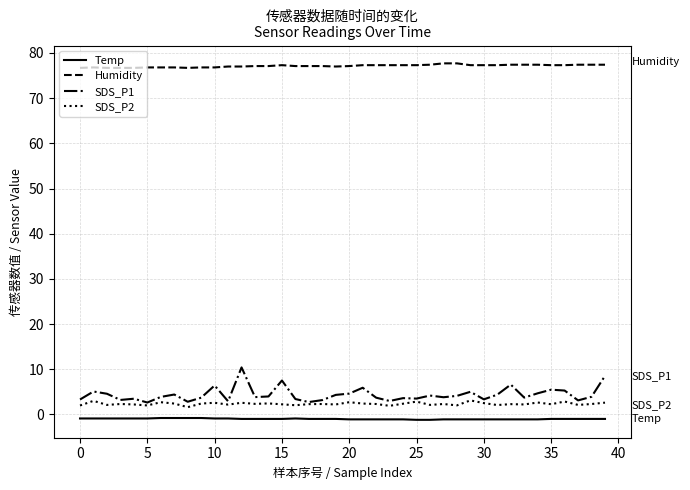

What is the difference between the second highest and second lowest values in the SDS_P1 series?

5.8